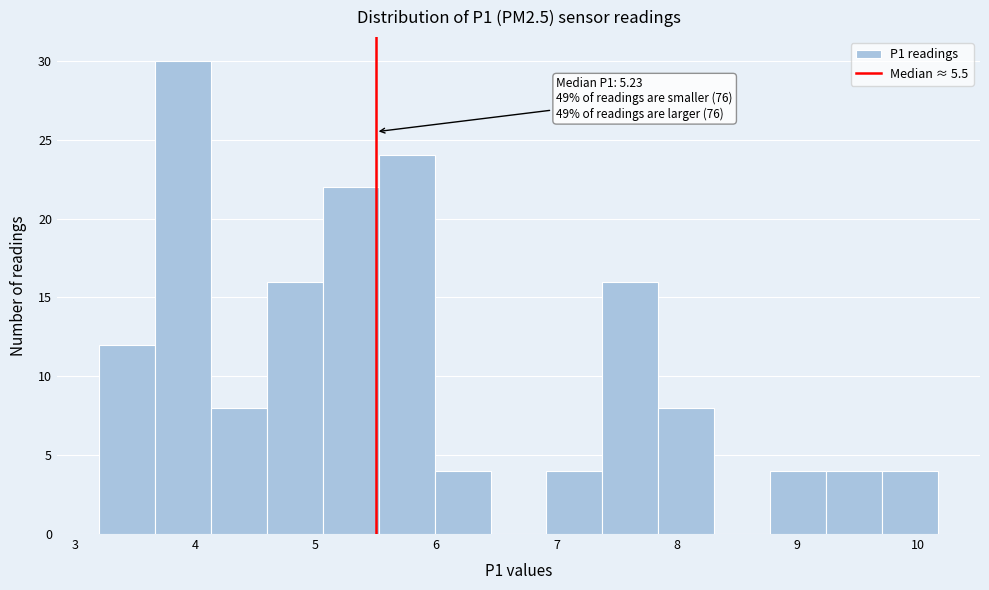

Over which range of the x-axis is the bar tallest?

3.7 to 4.1